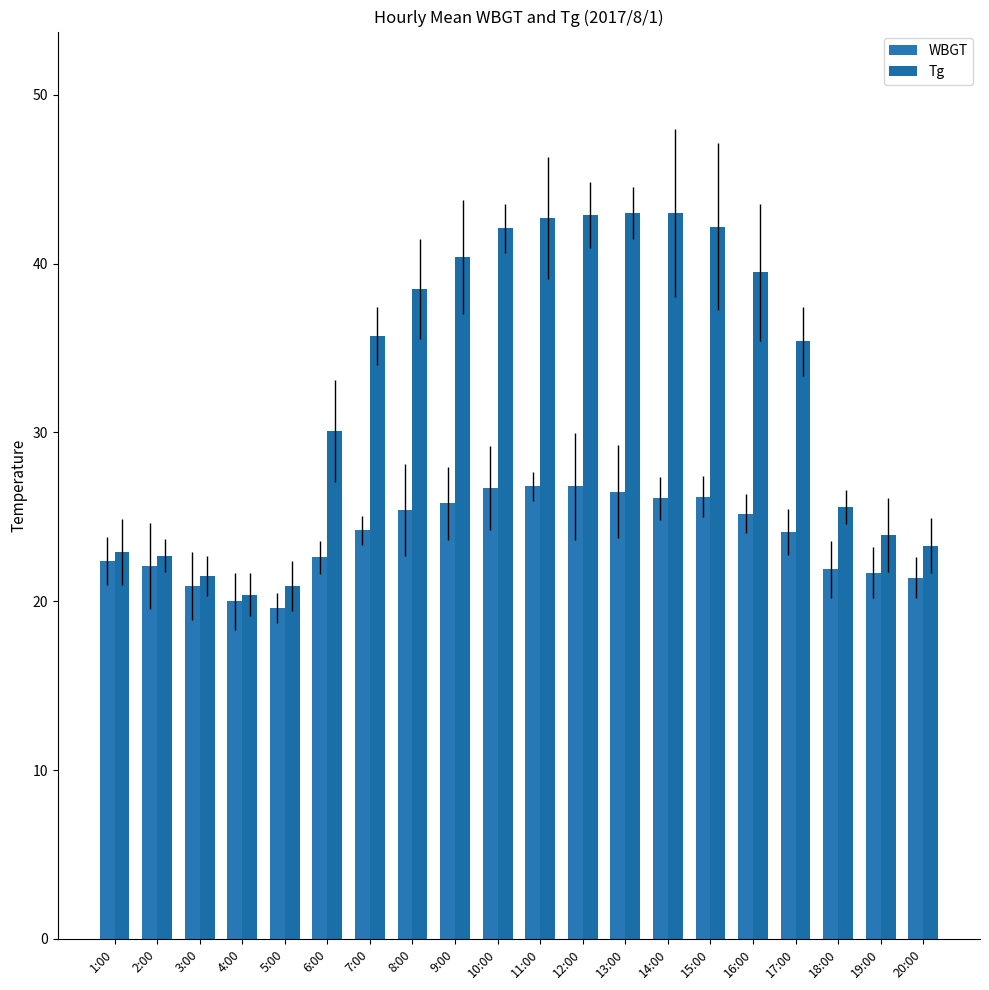

How many groups of bars are there?

20